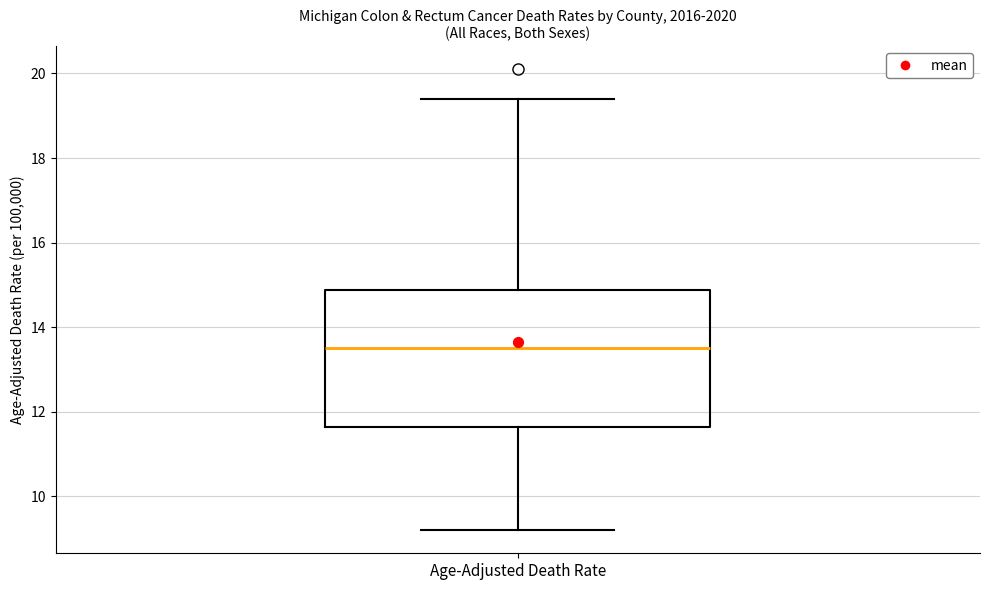

Transcribe this box plot: give where the median line is, the range the box spans, and where the two whiskers end, as read against the y-axis. The values are not printed on the chart, so give them approximately, as read against the axis.

median 13.6, box 11.6 to 14.8, whiskers 9.2 to 19.4